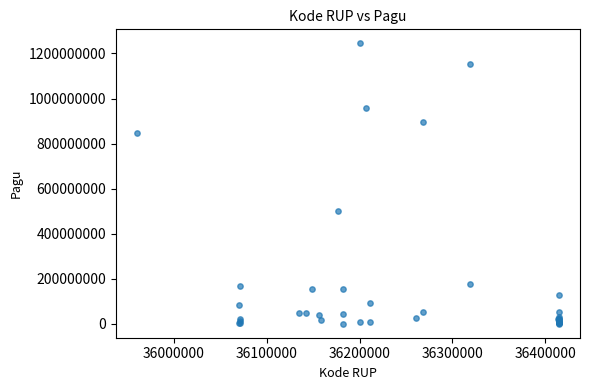

What Y value in the scatter plot is closest to 622840000?

499932000